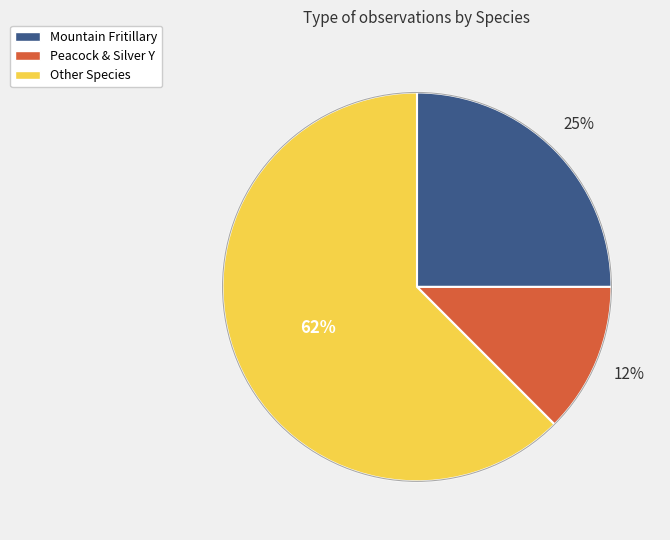

To the nearest percent, what is the average slice percentage?

33%